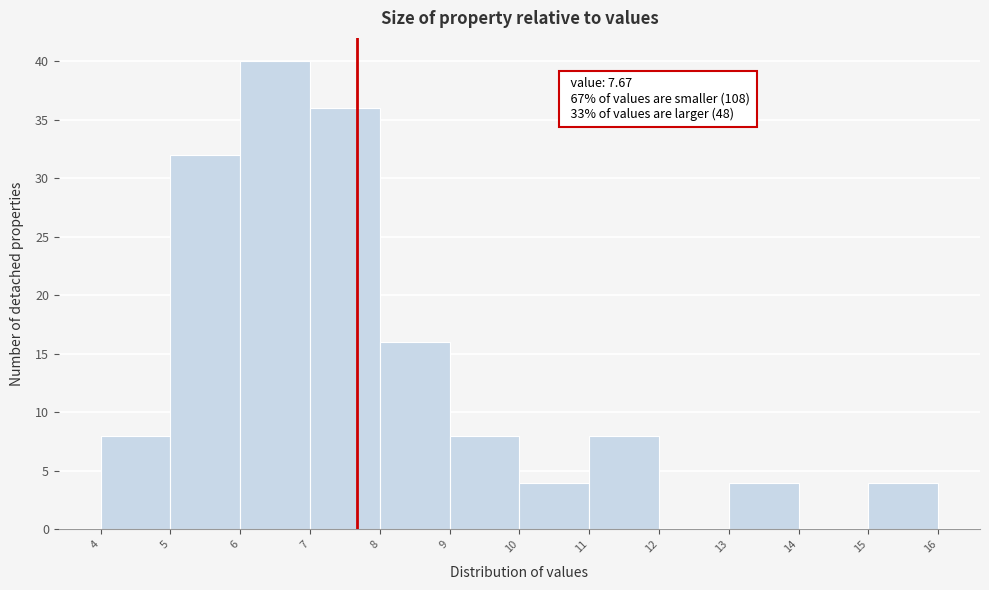

Over which range of the x-axis is the bar tallest?

6 to 7